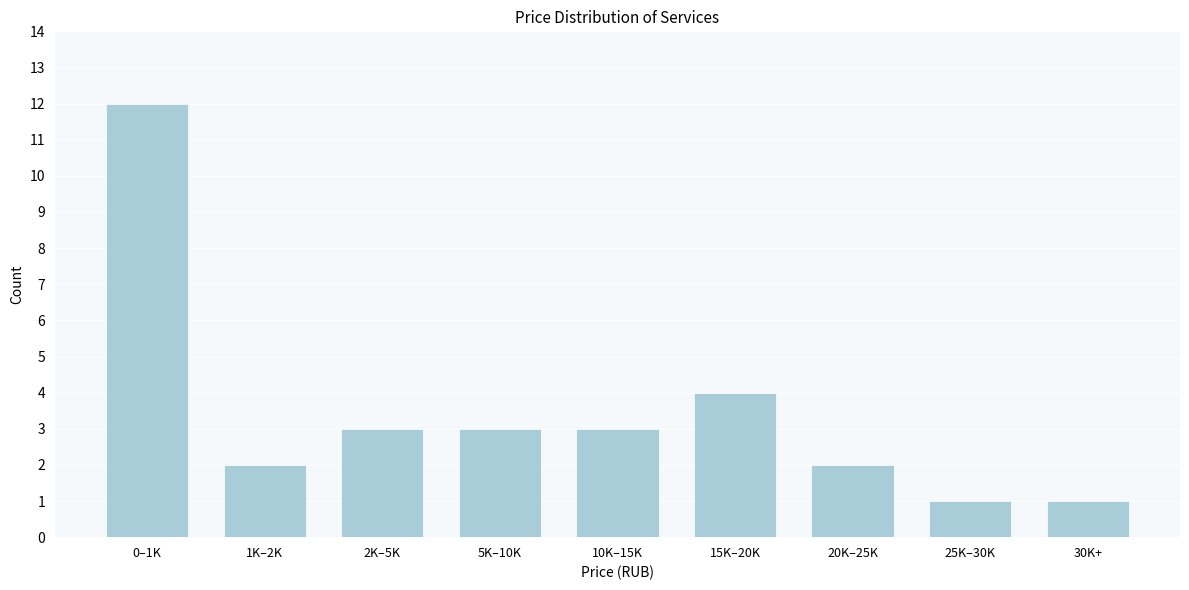

Reading right to left, list all the values displayed in this chart.

30K+=1	25K–30K=1	20K–25K=2	15K–20K=4	10K–15K=3	5K–10K=3	2K–5K=3	1K–2K=2	0–1K=12